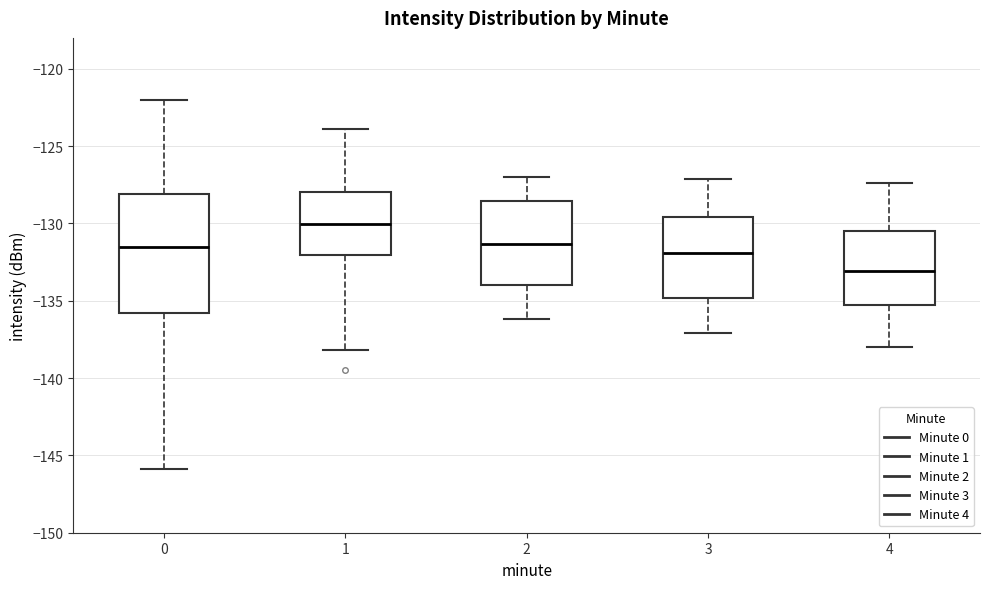

Which box is the tallest, from its lower edge to its upper edge?

0